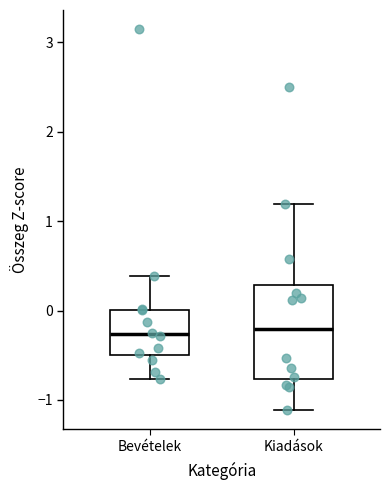

Which box is the tallest, from its lower edge to its upper edge?

Kiadások